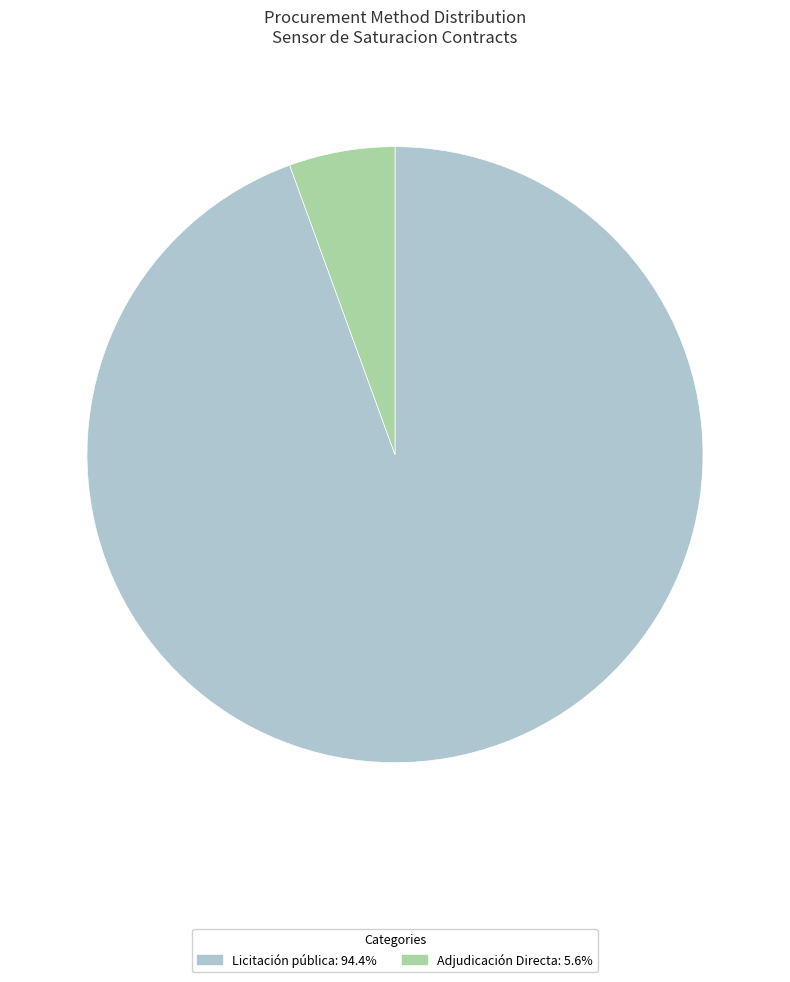

Do Licitación pública and Adjudicación Directa together represent more than half of the pie?

Yes